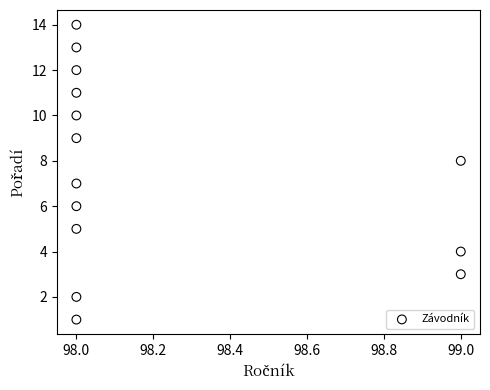

How many data points are displayed?

14